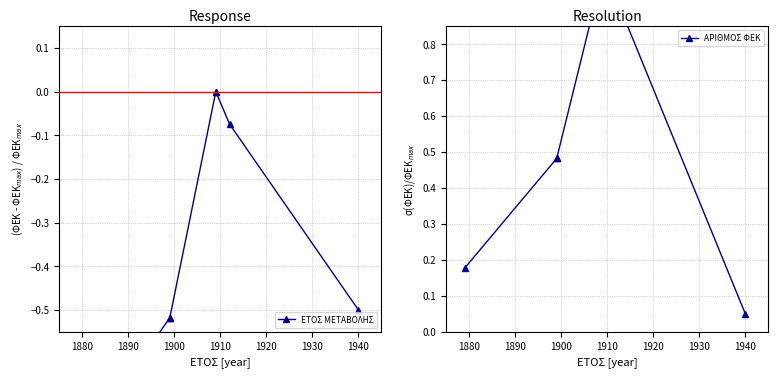

What is the sum of all ΕΤΟΣ ΜΕΤΑΒΟΛΗΣ values?

-2.4